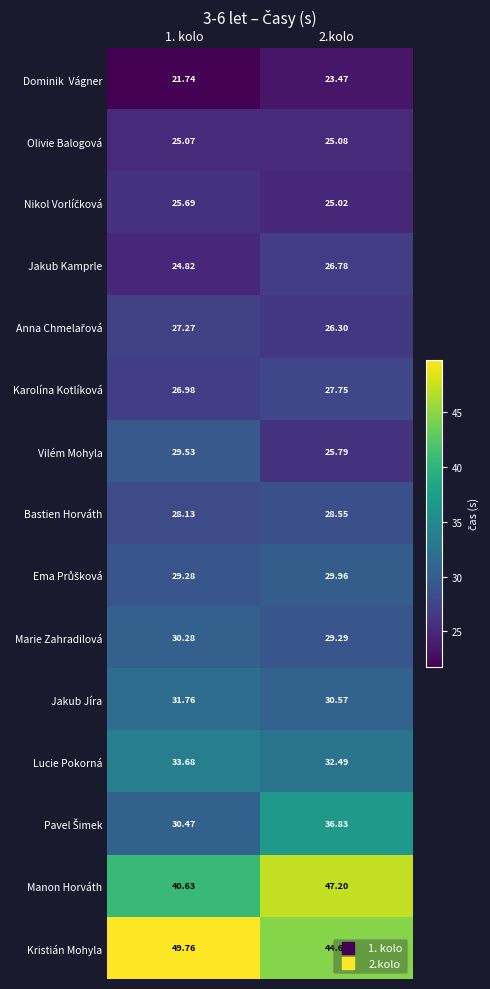

Which series has the largest total across all categories?

Kristián Mohyla